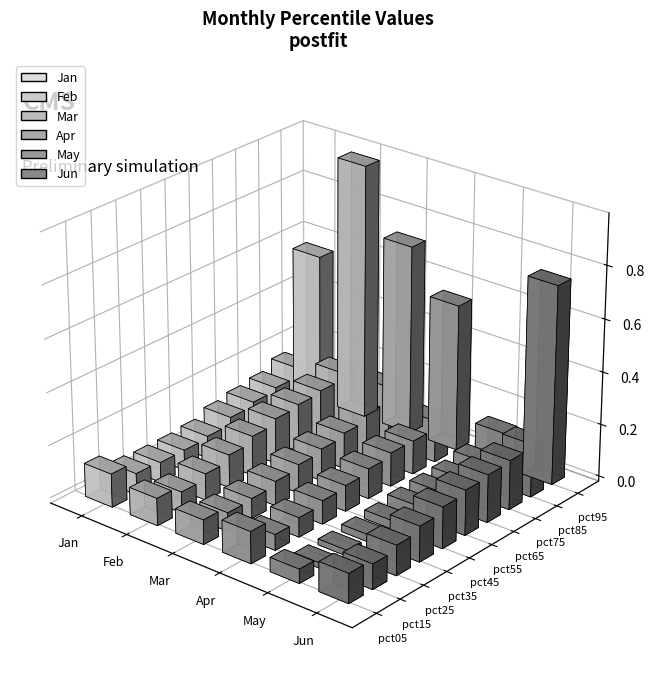

Is the value of Apr at pct15 greater than the value of Mar at pct55?

No